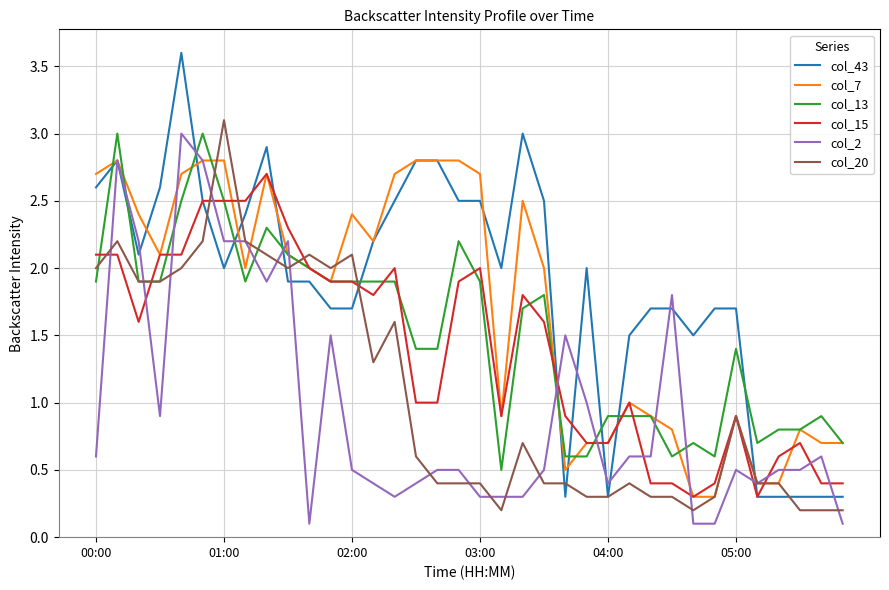

Does the chart display data point markers on the line(s)?

No